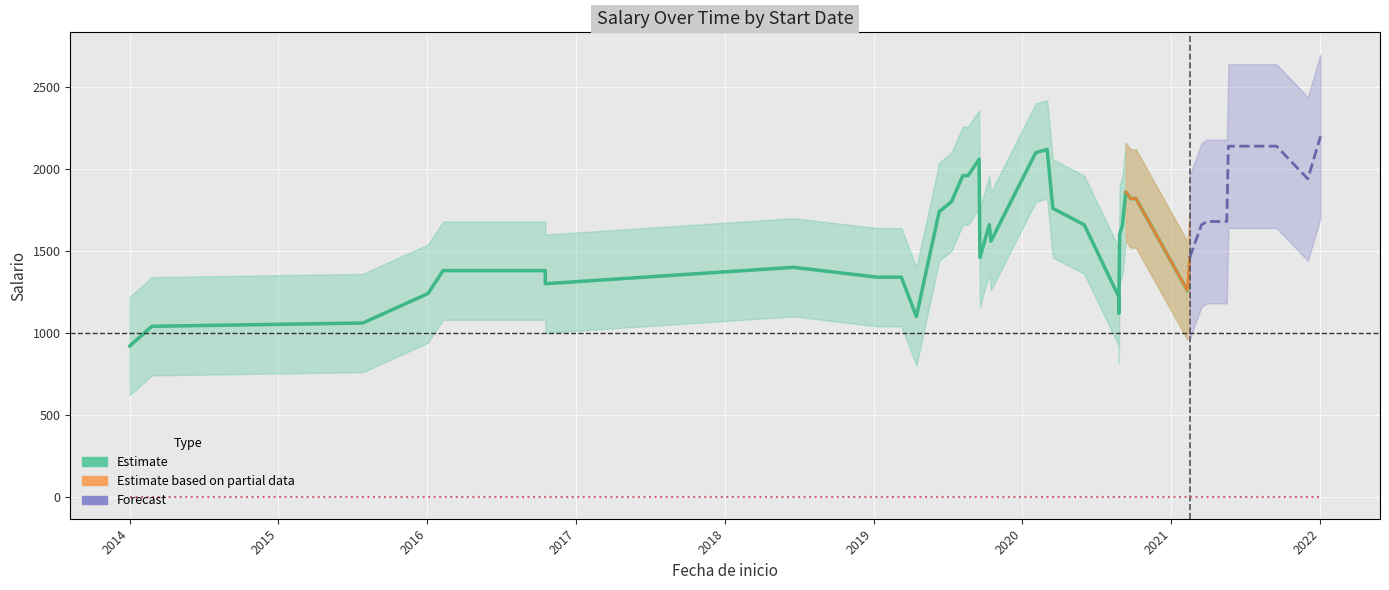

True or false: Salario and Sobresueldo cross at least once.

False